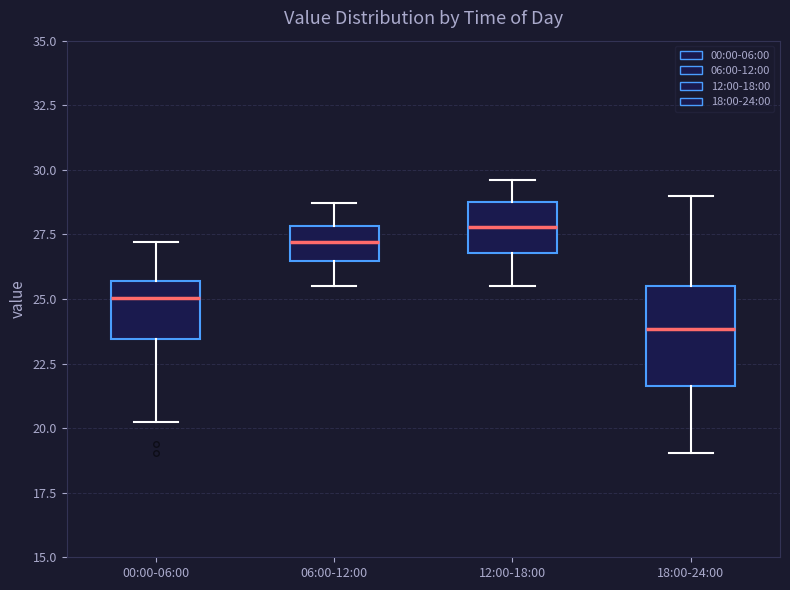

Reading left to right, transcribe this box plot: for each box, give where its median line is, the range the box spans, and where its two whiskers end, as read against the y-axis. The values are not printed on the chart, so give them approximately, as read against the axis.

00:00-06:00: median 25.0, box 23.5 to 25.5, whiskers 20.5 to 27.0
06:00-12:00: median 27.0, box 26.5 to 28.0, whiskers 25.5 to 28.5
12:00-18:00: median 28.0, box 27.0 to 29.0, whiskers 25.5 to 29.5
18:00-24:00: median 24.0, box 21.5 to 25.5, whiskers 19.0 to 29.0